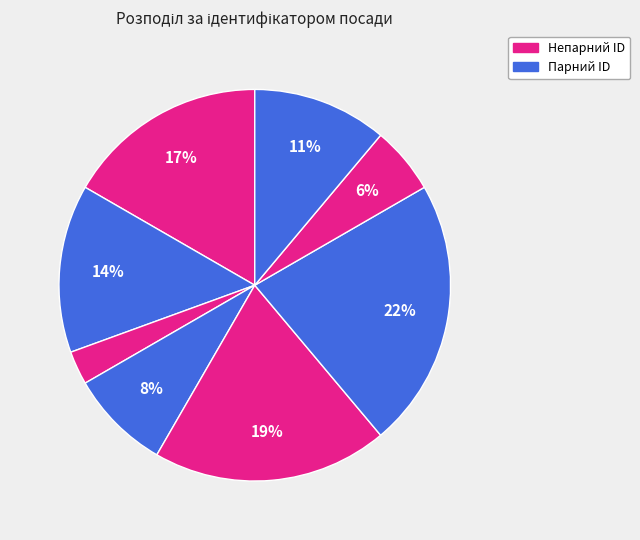

Count the number of slices in the pie.

8